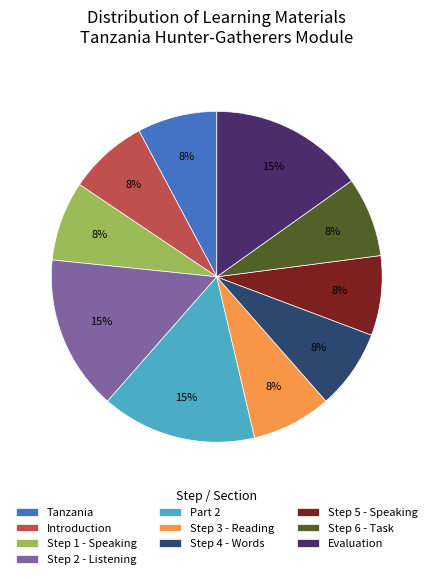

Combined, do Evaluation and Step 1 - Speaking account for over 50%?

No